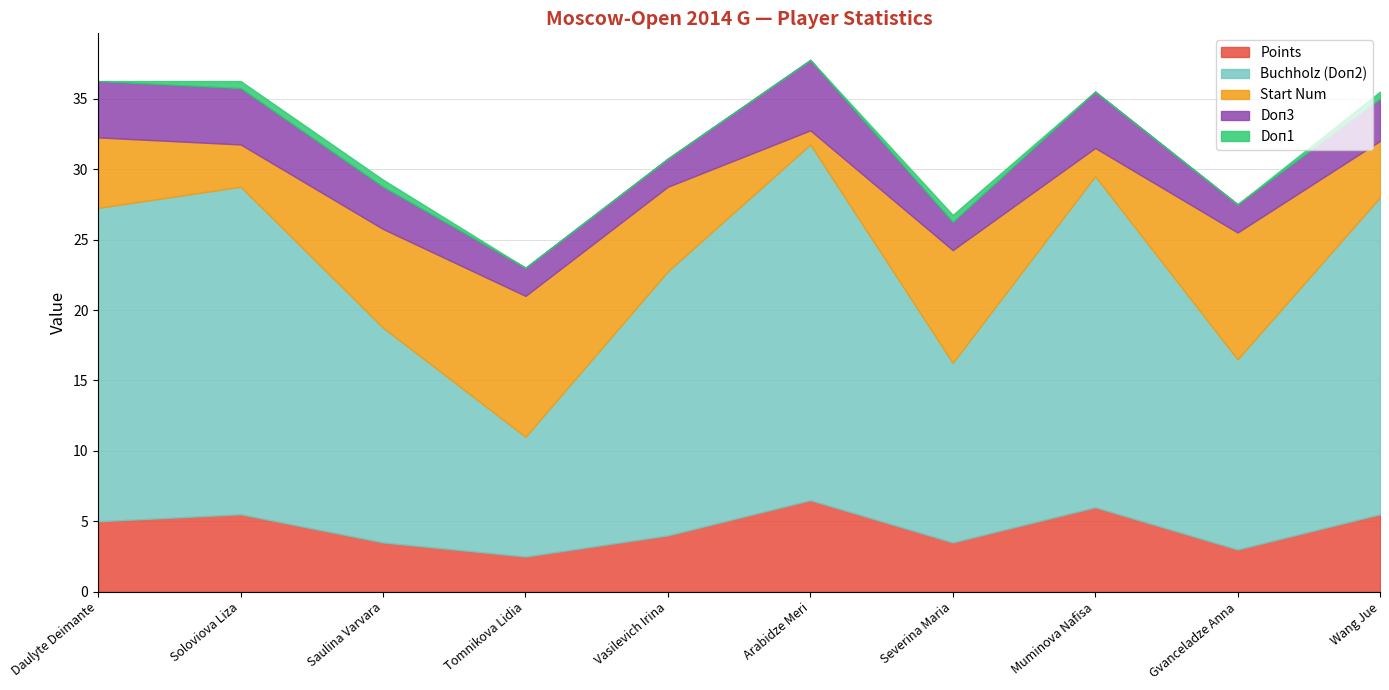

Which series has the largest total across all categories?

Buchholz (Doп2)